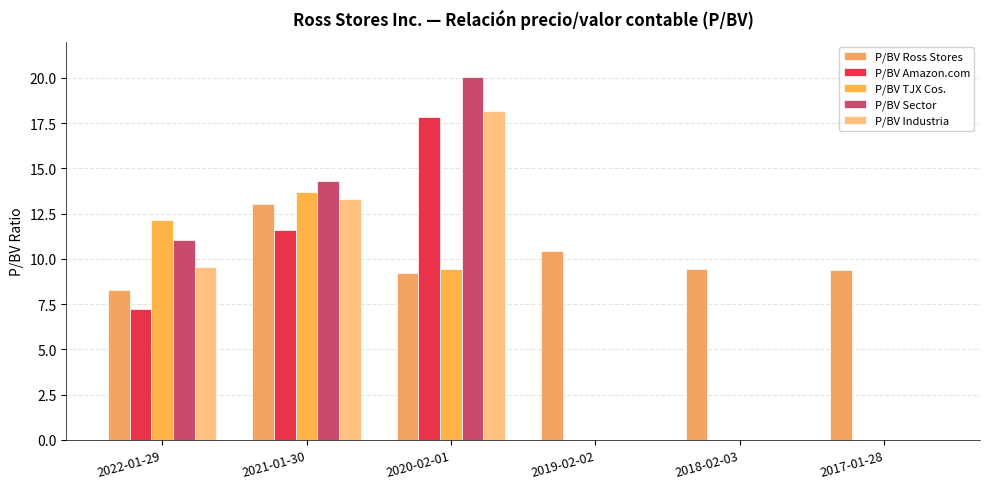

True or false: P/BV Ross Stores has a value of 14.5 at 2018-02-03.

False